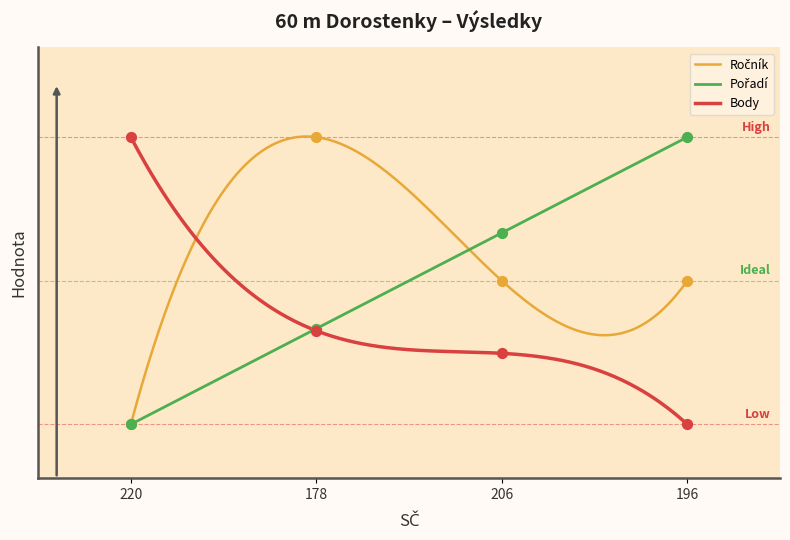

At how many categories does at least one series exceed 3?

4